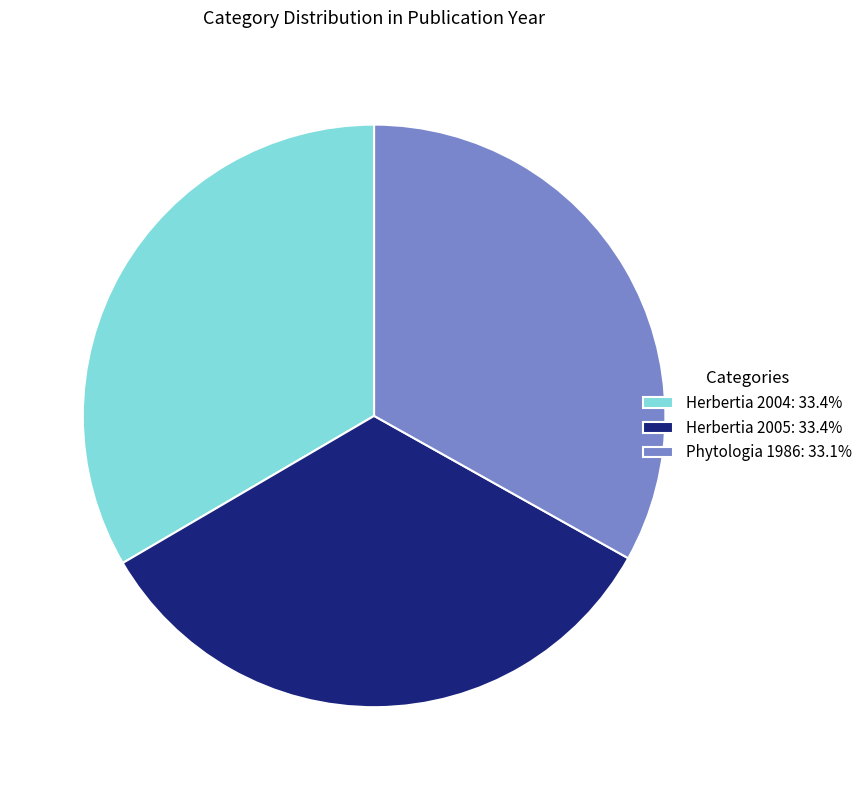

Approximately how many times larger is the value at Herbertia 2005: 33.4% compared to Phytologia 1986: 33.1%?

1.0